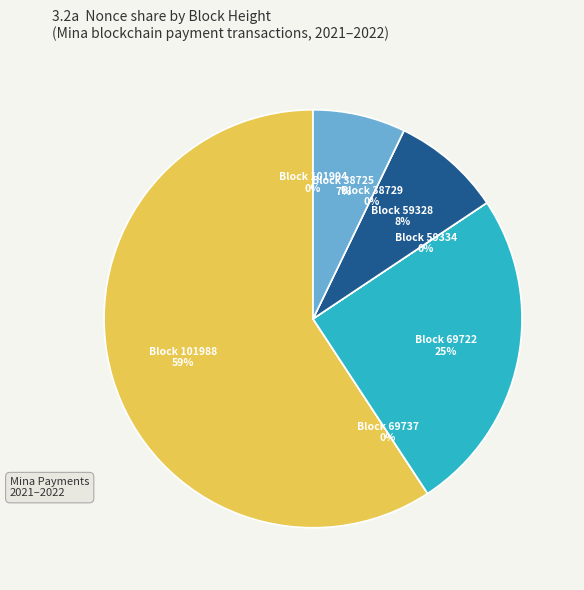

Does any single category account for the majority?

Yes